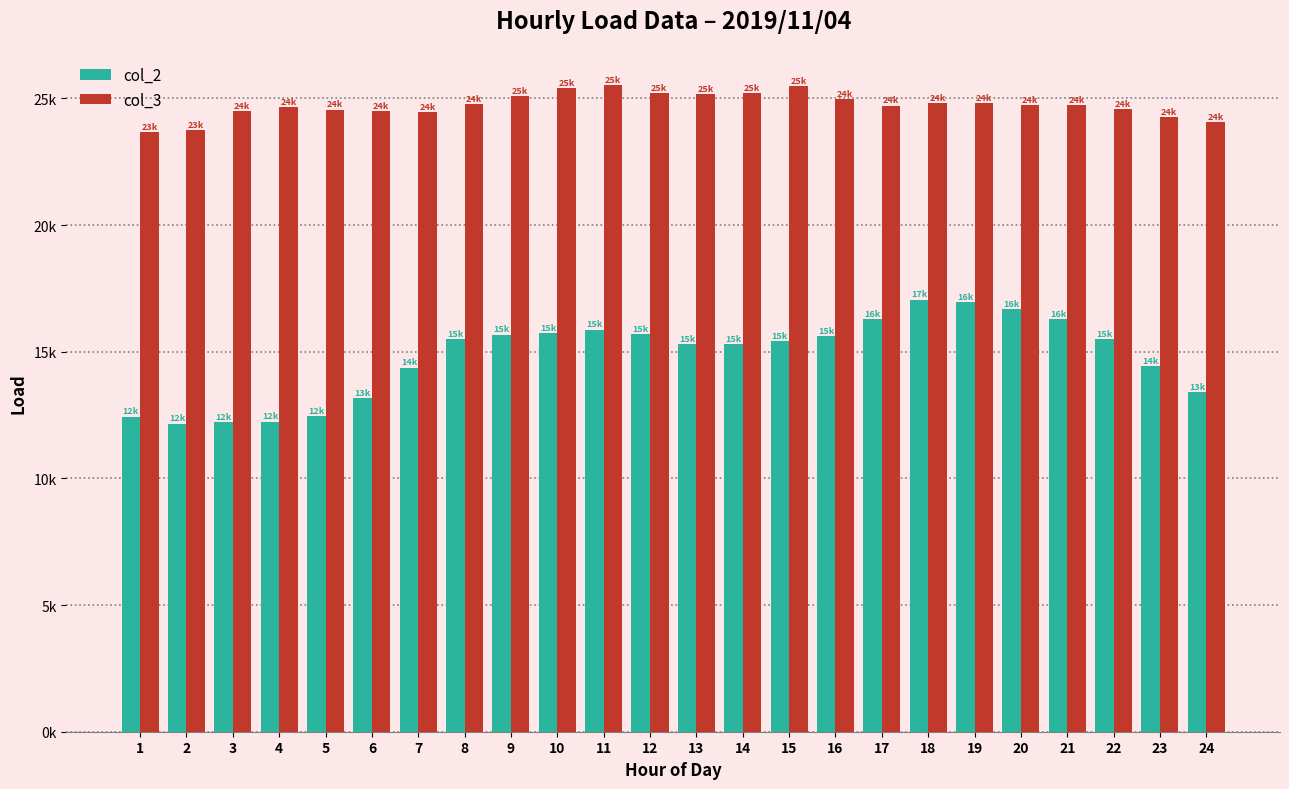

What is the highest value of the col_3 series?

25518